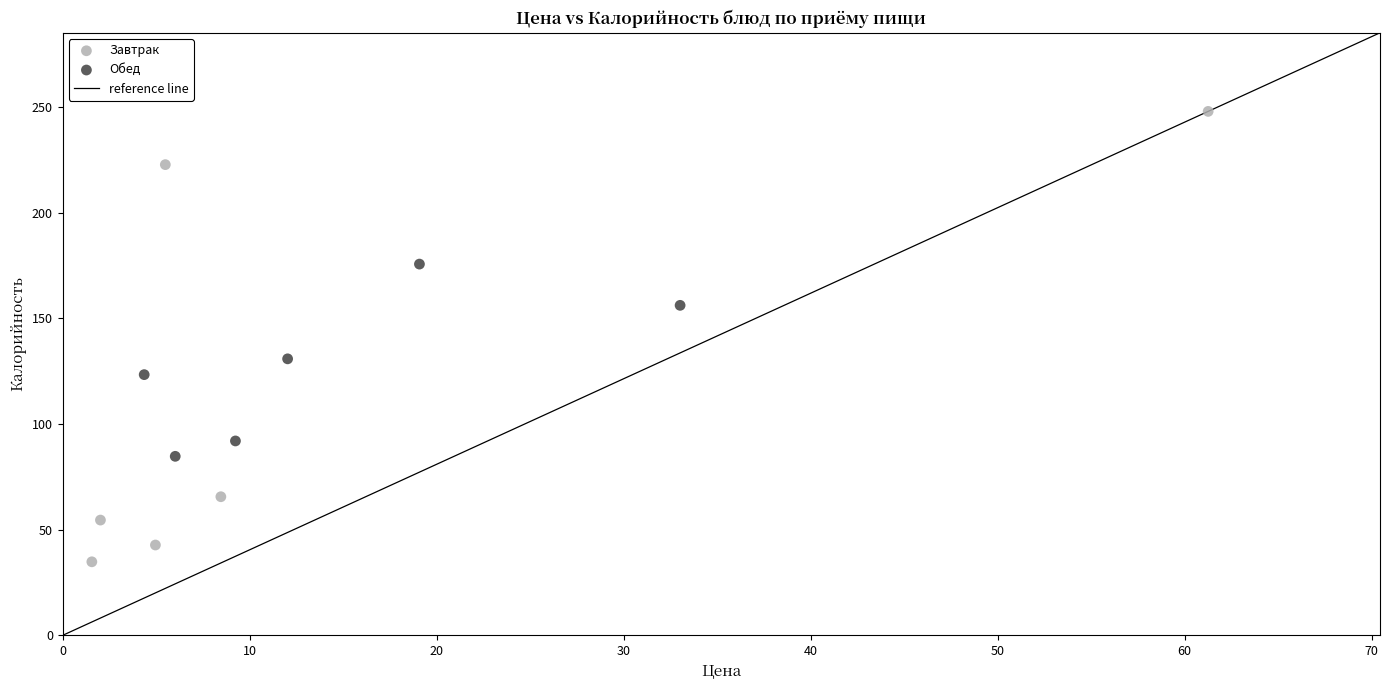

Which series has the widest spread of Y values?

Завтрак